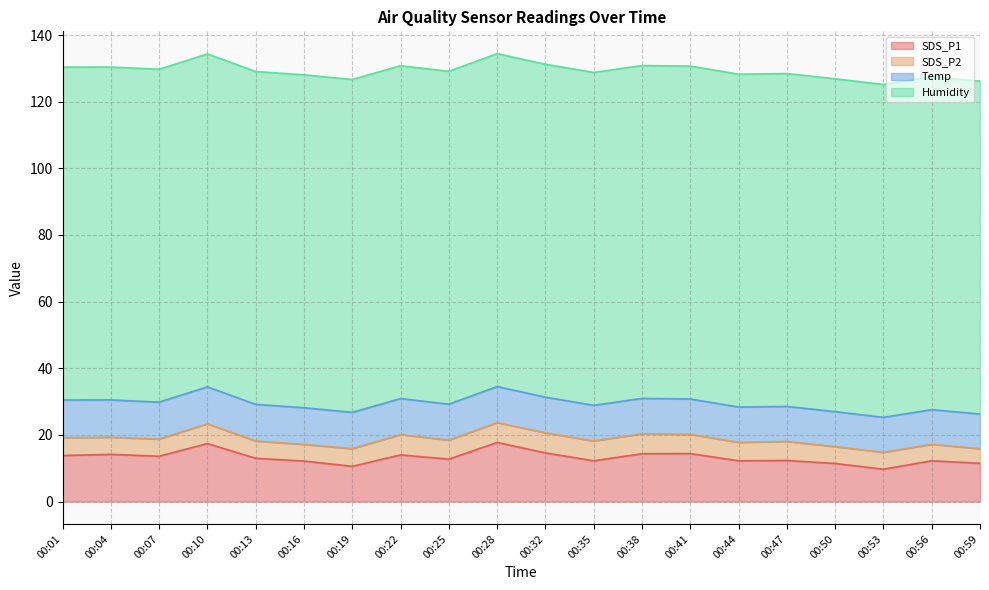

In SDS_P2, how many points are lower than both neighbors (excluding endpoints)?

6